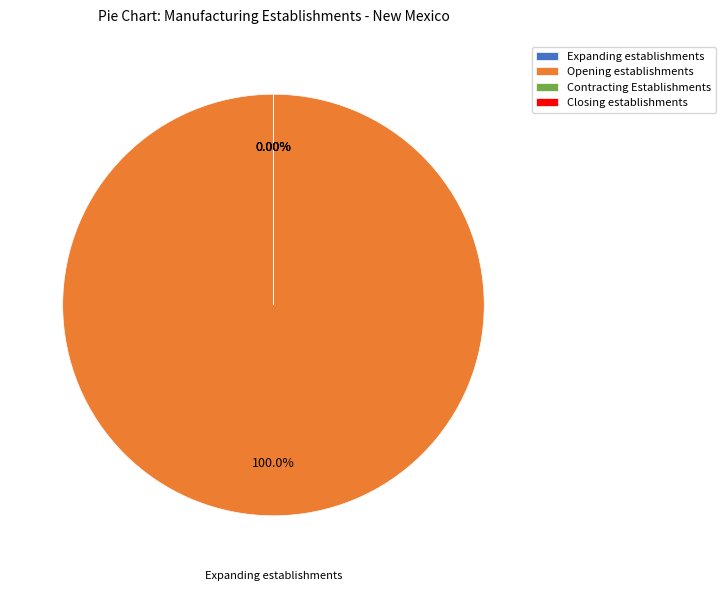

Is there a majority slice in this chart?

Yes